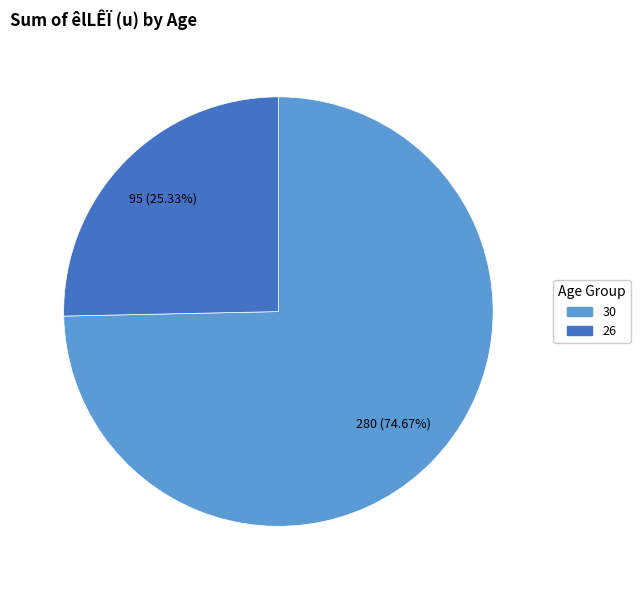

Is 30 the majority of the pie?

Yes